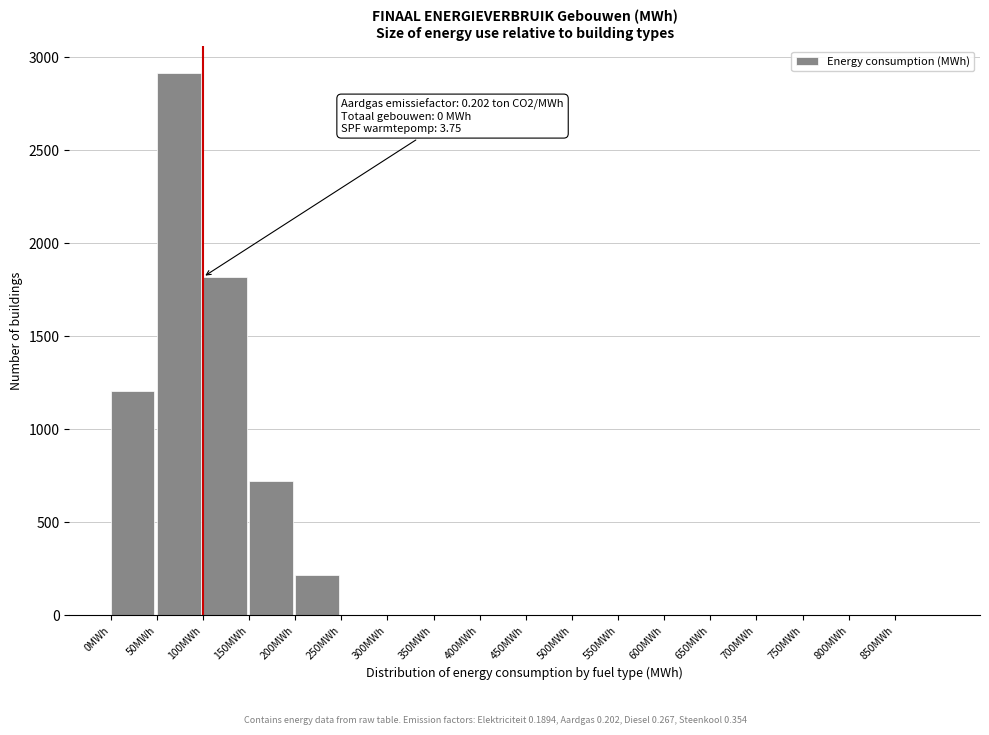

Reading right to left, what are all the values shown in this chart?

850MWh=0	800MWh=0	750MWh=0	700MWh=0	650MWh=0	600MWh=0	550MWh=0	500MWh=0	450MWh=0	400MWh=0	350MWh=0	300MWh=0	250MWh=0	200MWh=214	150MWh=722	100MWh=1818	50MWh=2915	0MWh=1203